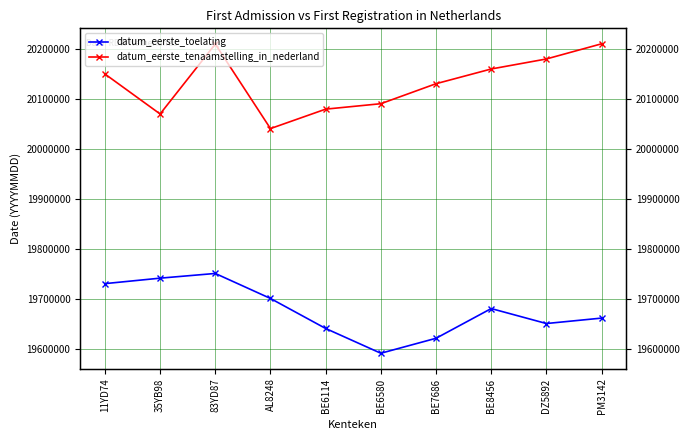

True or false: datum_eerste_tenaamstelling_in_nederland and datum_eerste_toelating intersect in this chart.

False